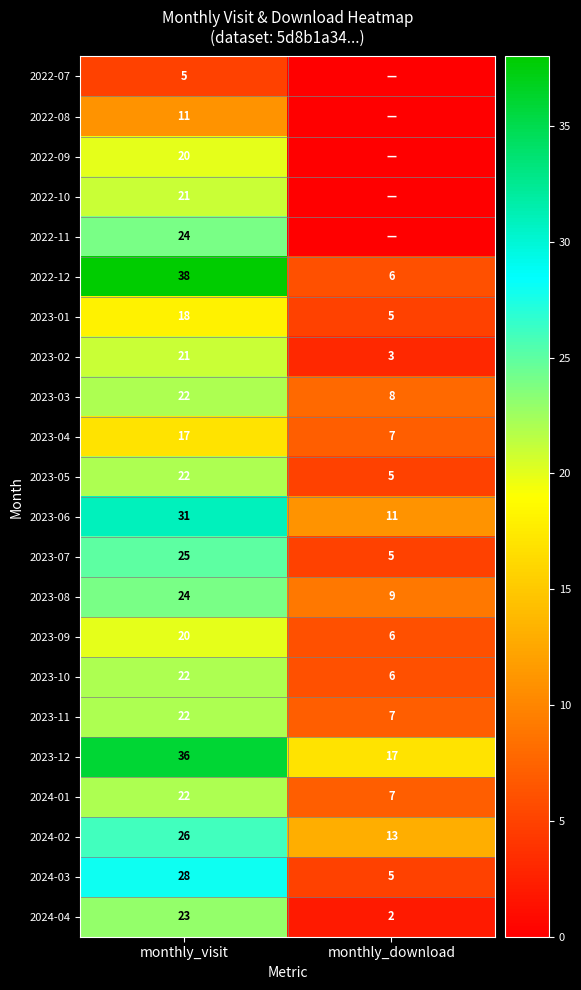

Rank the categories by 2023-11 value from highest to lowest.

monthly_visit, monthly_download